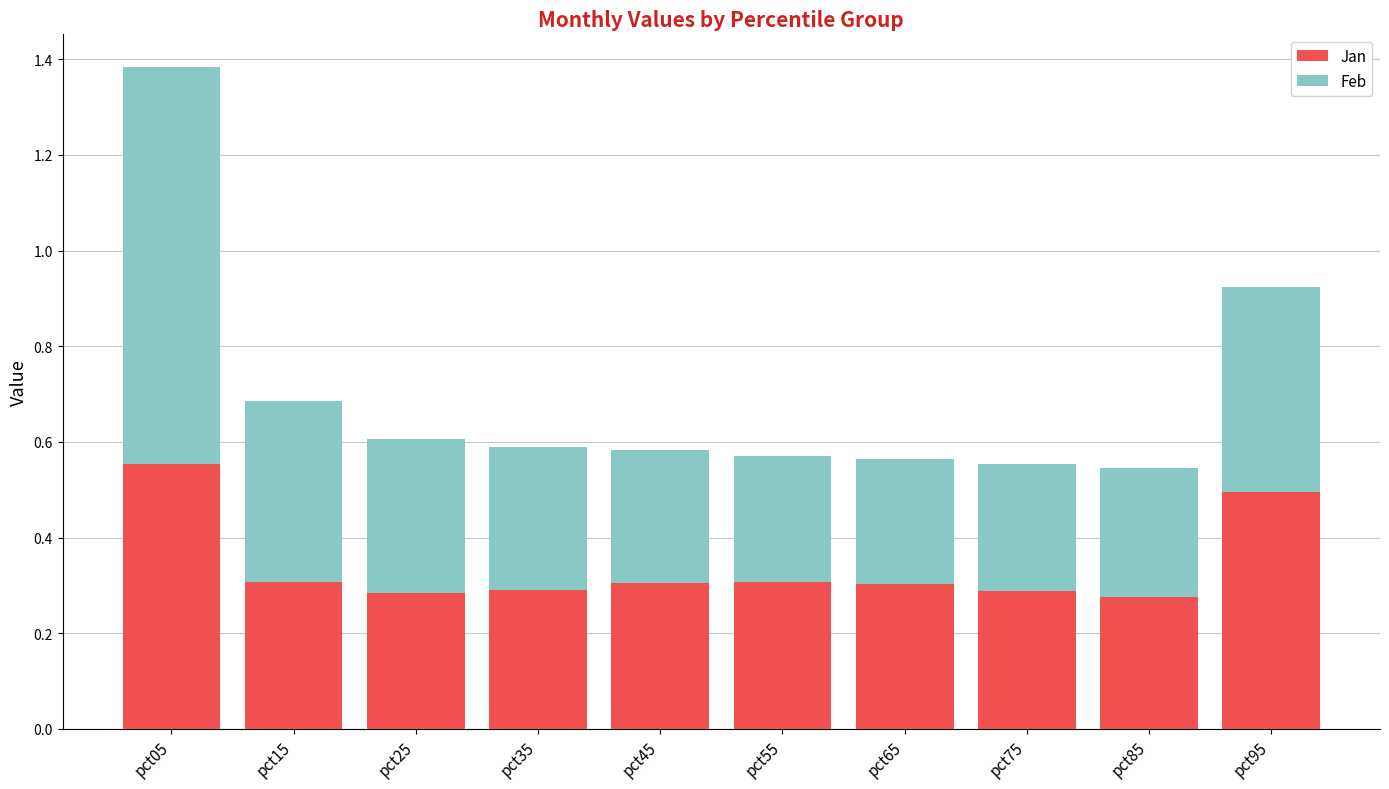

Is it true that Jan equals 0.9 at pct95?

False